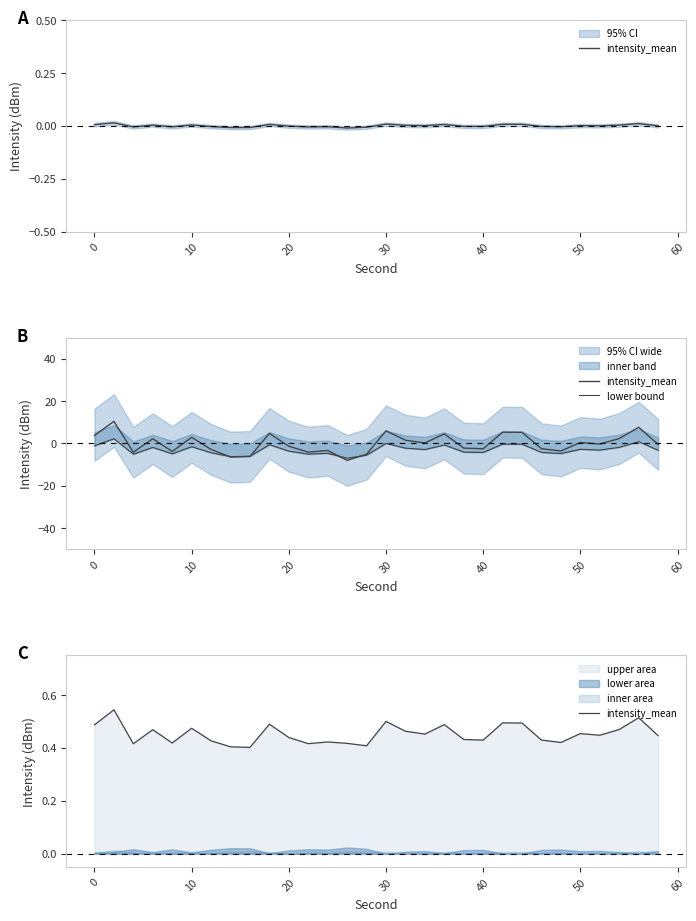

Reading left to right, transcribe all the data shown in this chart.

intensity_mean: 0.5	0.5	0.4	0.5	0.4	0.5	0.4	0.4	0.4	0.5	0.4	0.4	0.4	0.4	0.4	0.5	0.5	0.5	0.5	0.4	0.4	0.5	0.5	0.4	0.4	0.5	0.4	0.5	0.5	0.4
lower bound: -1.1	2.2	-5.1	-1.9	-4.9	-1.6	-4.4	-6.2	-6.1	-0.6	-3.7	-5.1	-4.7	-7.0	-5.6	-0.0	-2.3	-2.9	-0.7	-4.1	-4.3	-0.3	-0.4	-4.3	-4.8	-2.8	-3.2	-1.9	0.8	-3.2